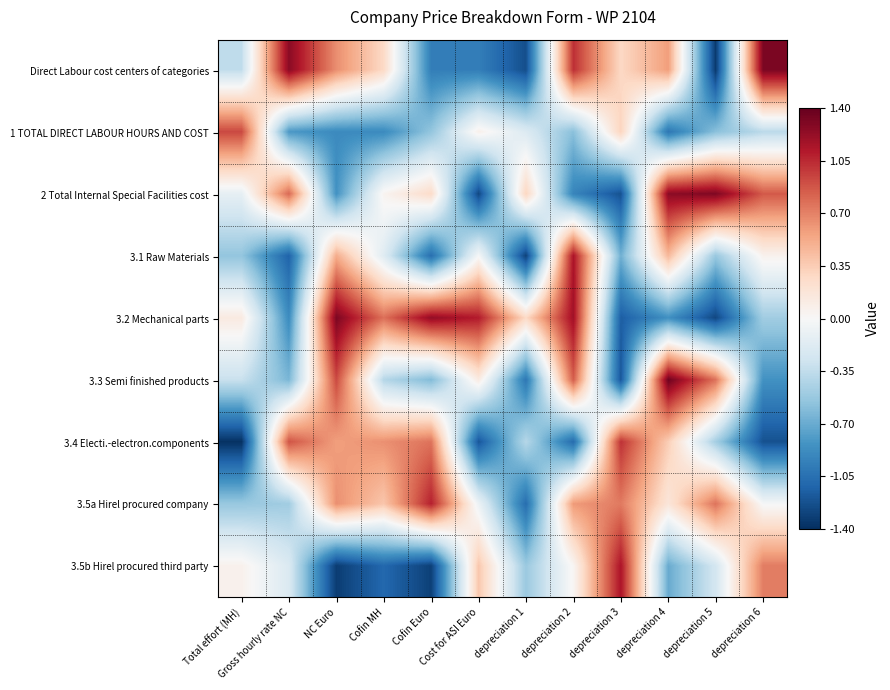

Which has a higher value, depreciation 6 or depreciation 2?

depreciation 6